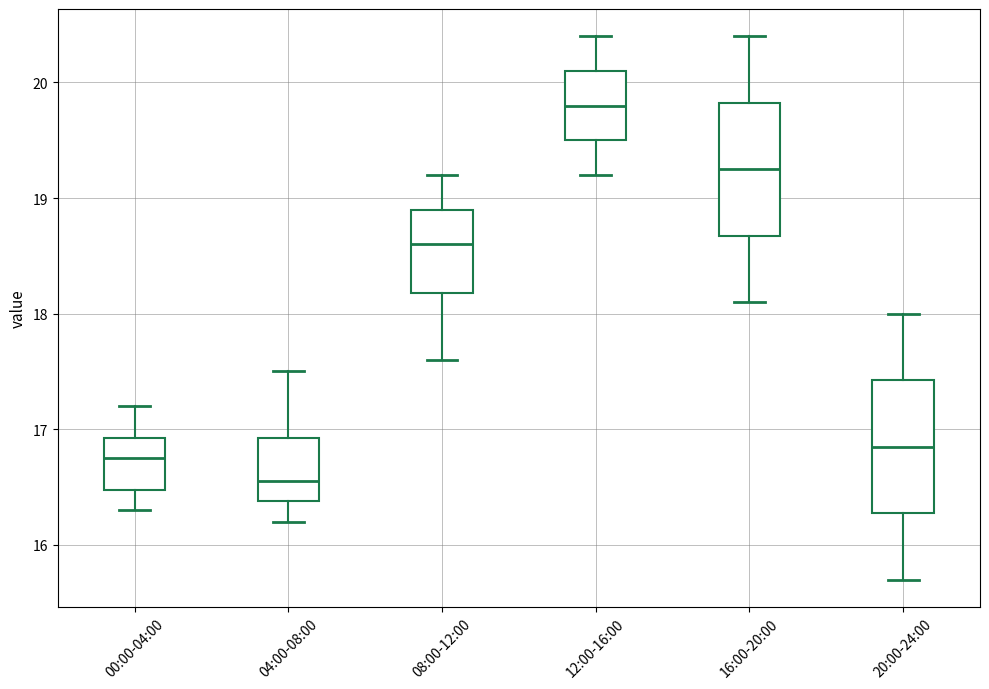

Reading left to right, read every box against the y-axis: the position of its median line, the range the box covers, and the ends of its whiskers. The values are not printed on the chart, so give them approximately, as read against the axis.

00:00-04:00: median 16.8, box 16.5 to 16.9, whiskers 16.3 to 17.2
04:00-08:00: median 16.6, box 16.4 to 16.9, whiskers 16.2 to 17.5
08:00-12:00: median 18.6, box 18.2 to 18.9, whiskers 17.6 to 19.2
12:00-16:00: median 19.8, box 19.5 to 20.1, whiskers 19.2 to 20.4
16:00-20:00: median 19.3, box 18.7 to 19.8, whiskers 18.1 to 20.4
20:00-24:00: median 16.9, box 16.3 to 17.4, whiskers 15.7 to 18.0